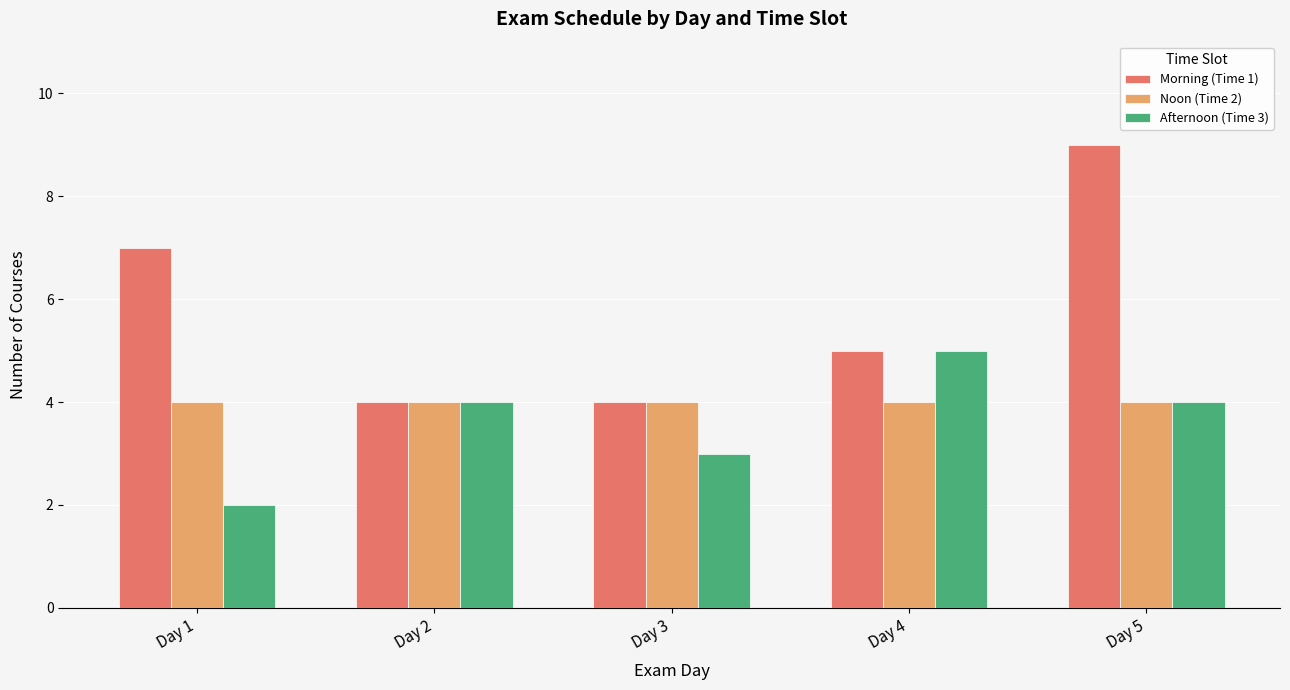

What is the total value across all series at Day 3?

11